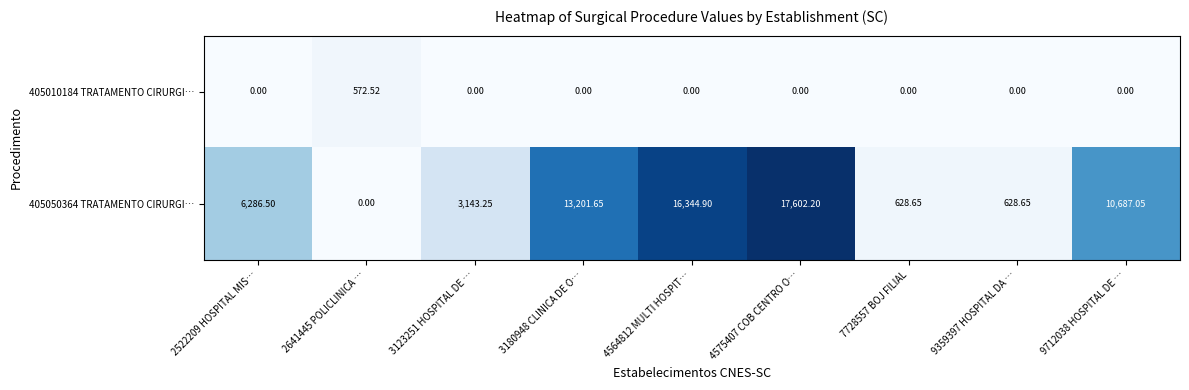

At which category is the sum across all series the highest?

4575407 COB CENTRO O…